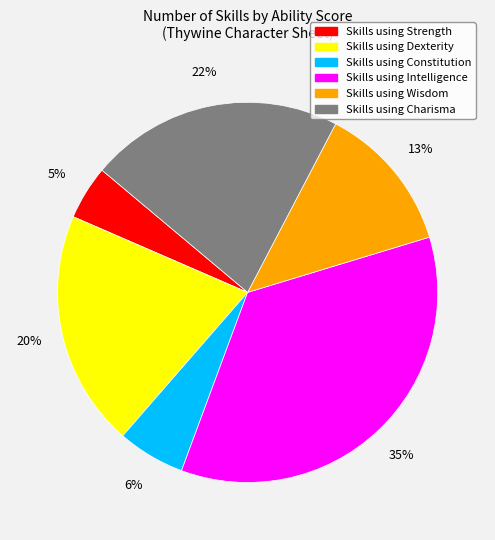

Is there any slice that represents more than half of the pie?

No